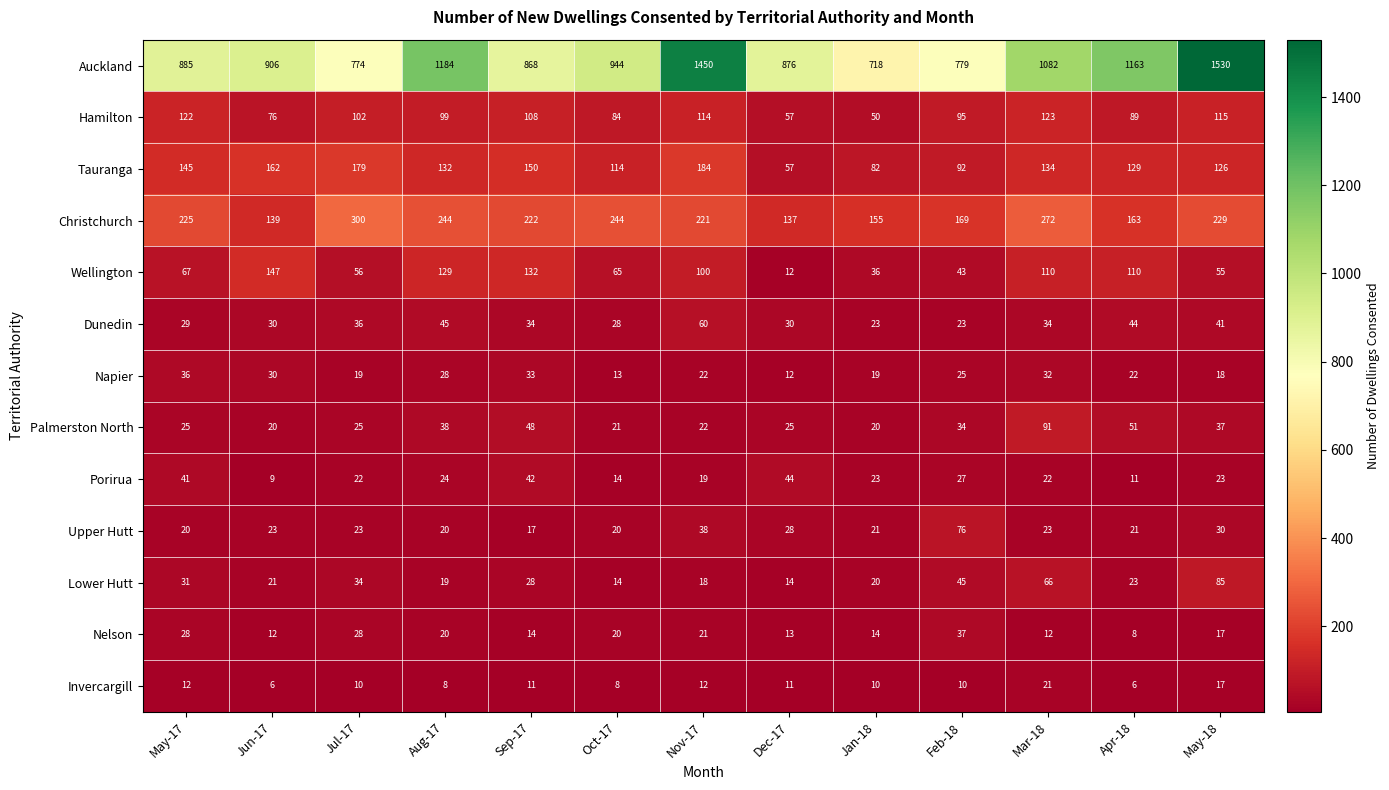

What is the smallest value displayed?

6